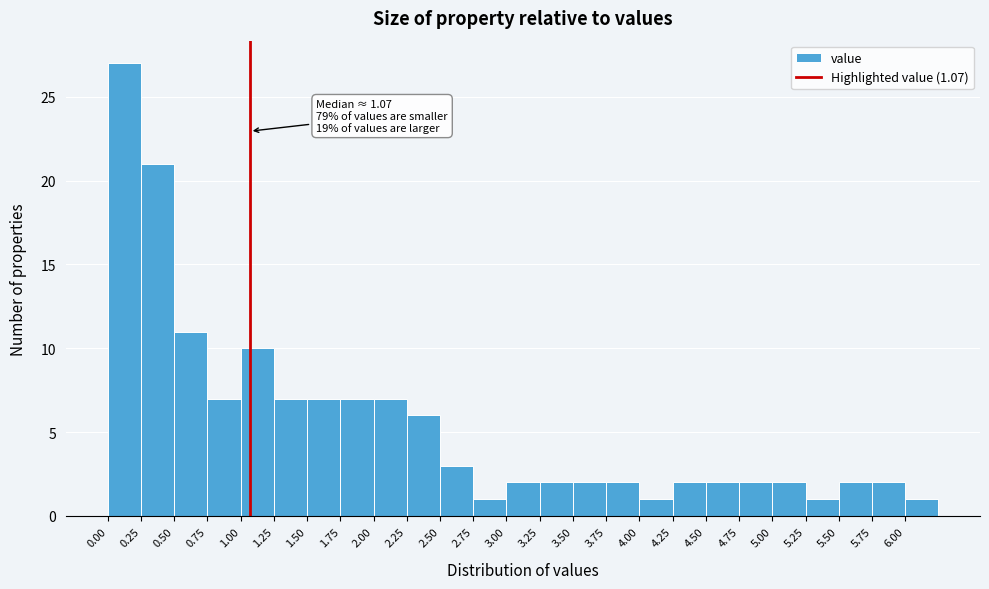

Which range on the x-axis has the tallest bar?

0.00 to 0.25